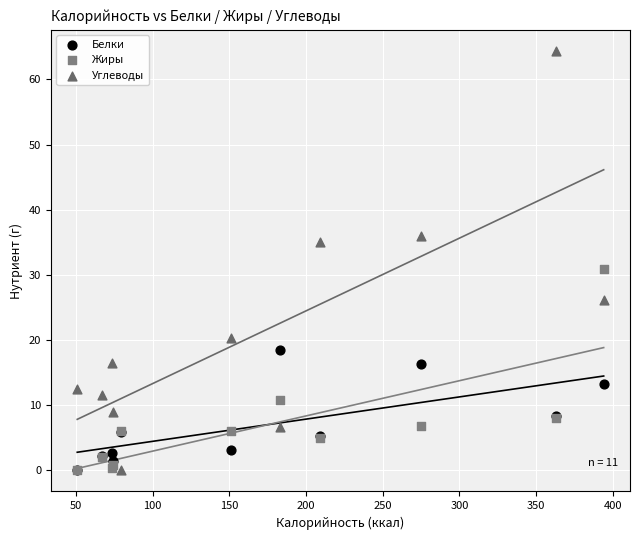

Which series has the widest spread of Y values?

Углеводы